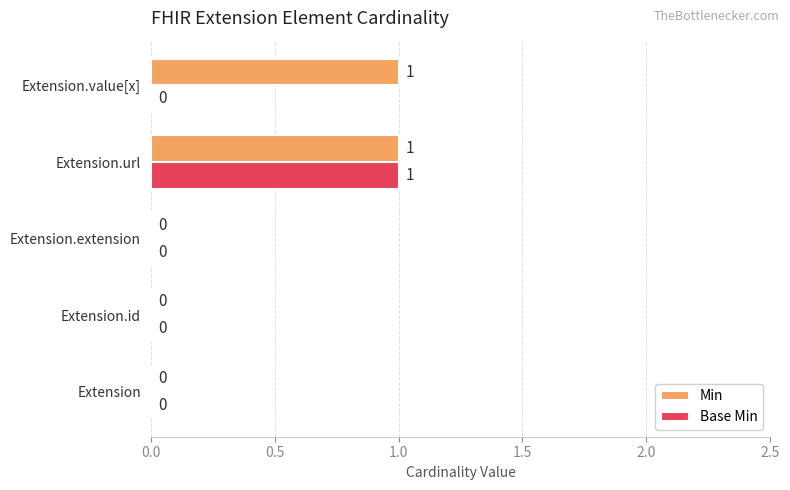

Is the value of Min at Extension.url greater than the value of Base Min at Extension.extension?

Yes